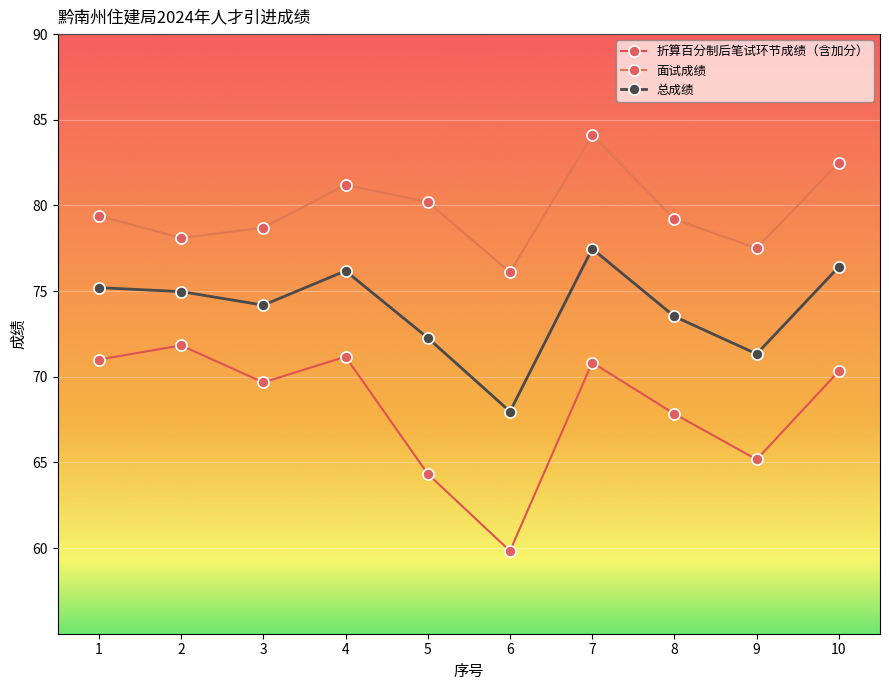

Rank the series at 10 from lowest to highest value.

折算百分制后笔试环节成绩（含加分）, 总成绩, 面试成绩